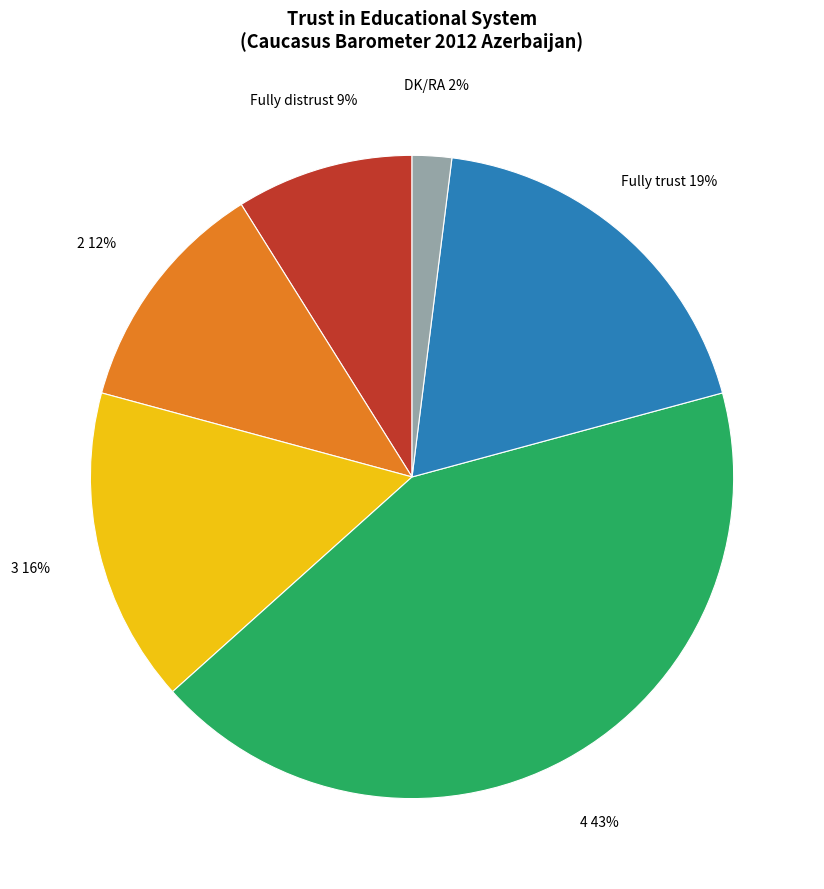

To the nearest percent, what is the average slice percentage?

17%